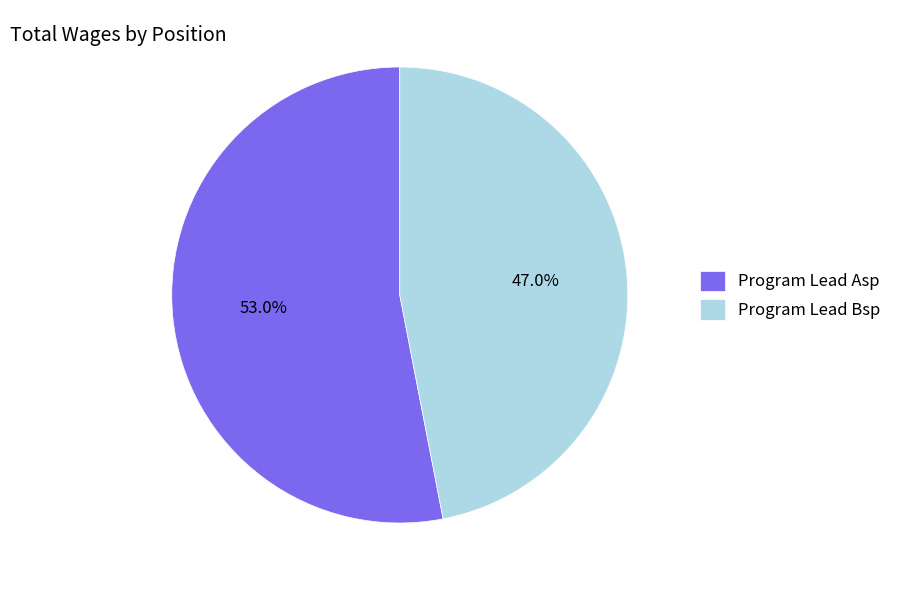

How many slices are in this pie chart?

2